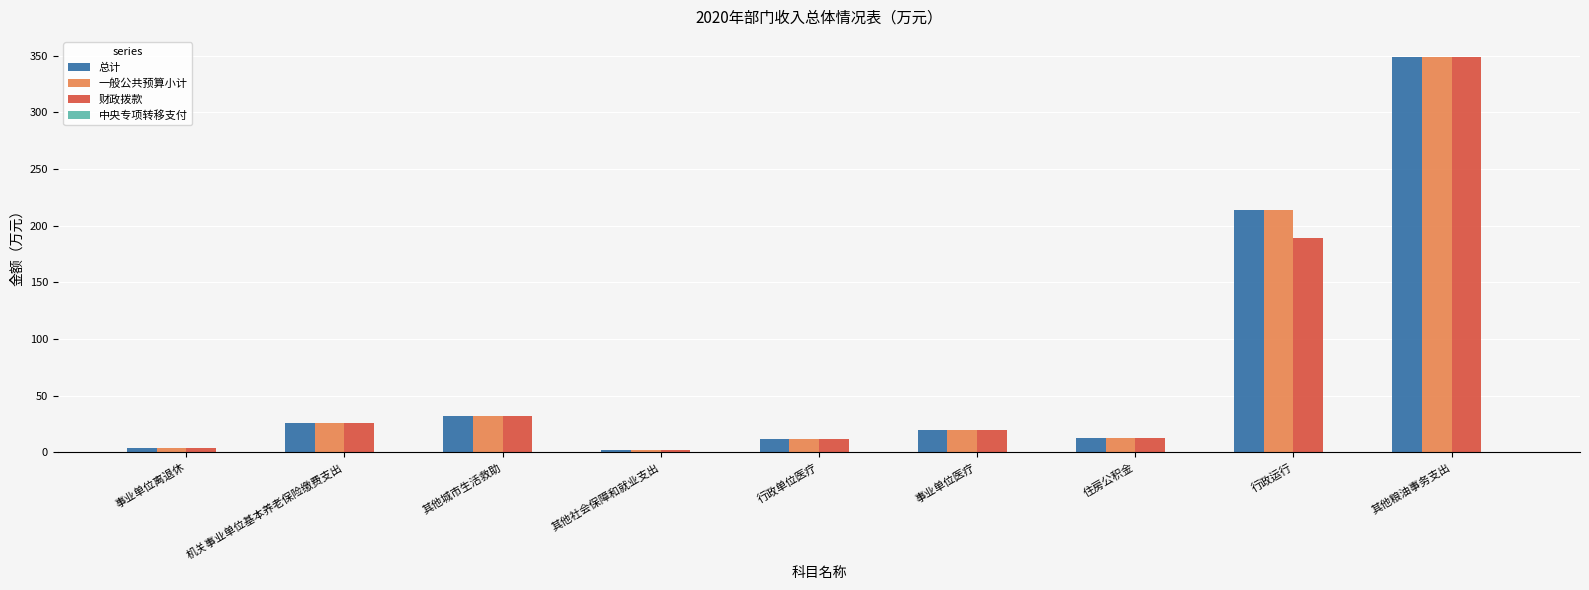

What is the difference between the maximum and minimum values in the 一般公共预算小计 series?

347.5